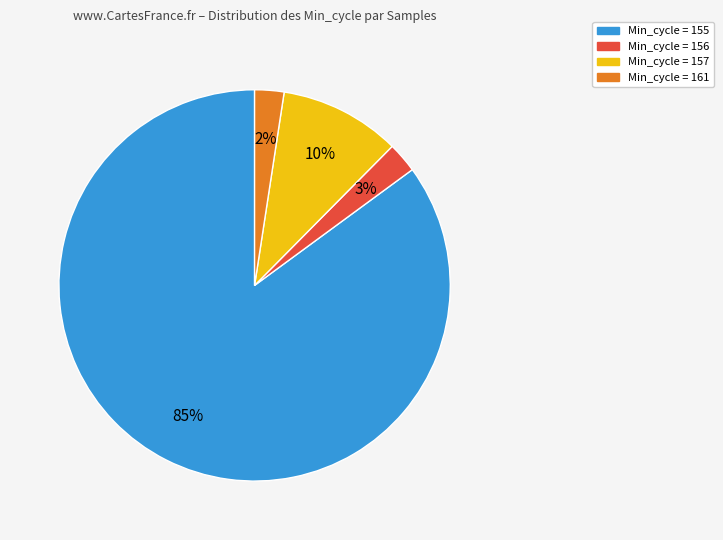

Is there a majority slice in this chart?

Yes